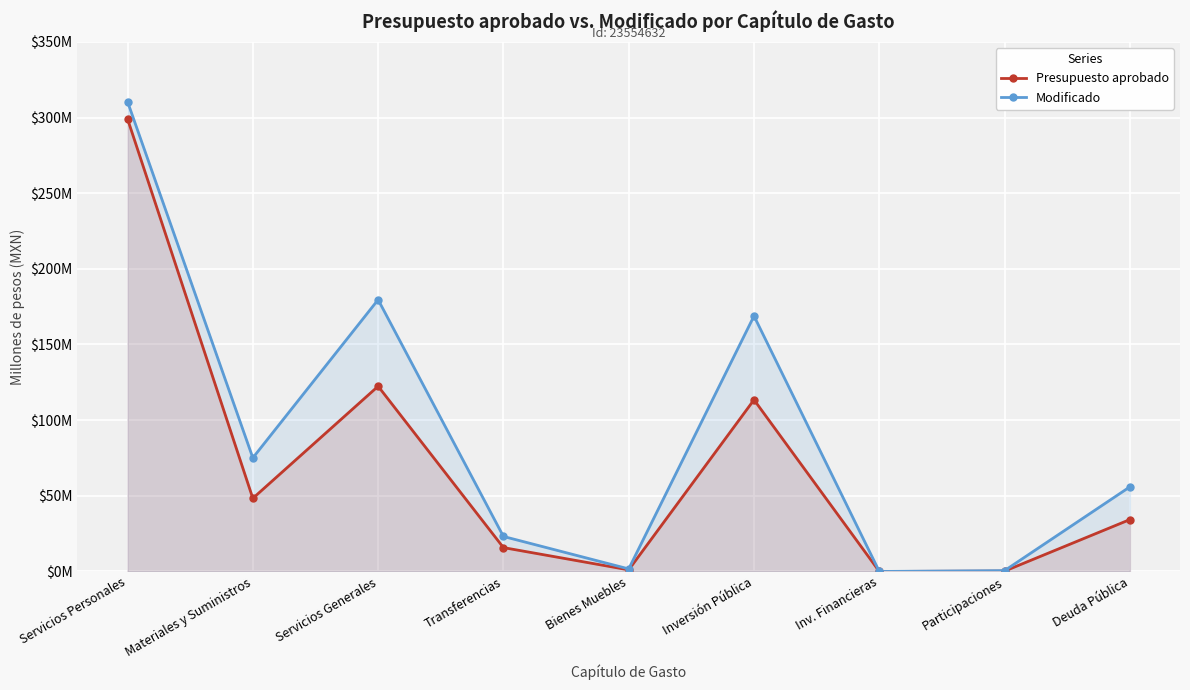

Which label corresponds to the largest value in the chart?

Servicios Personales